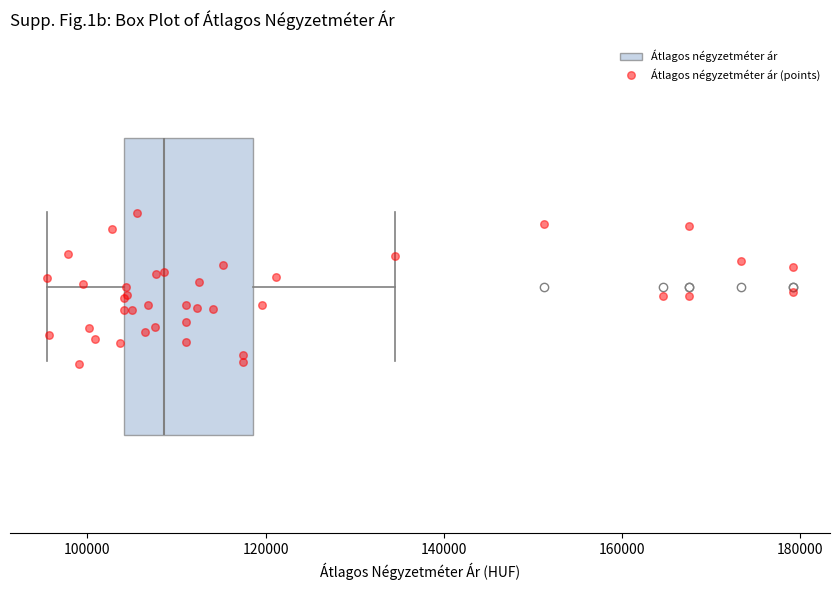

Where does the left whisker of the box end on the x-axis? The values are not printed on the chart, so give them approximately, as read against the axis.

96000